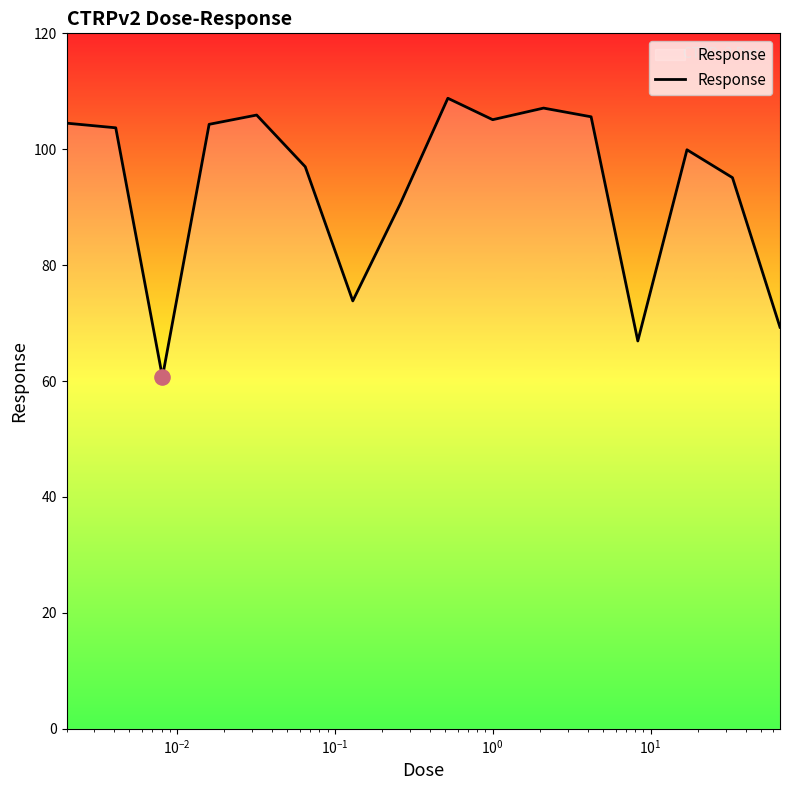

What is the difference between the maximum and minimum values?

48.1